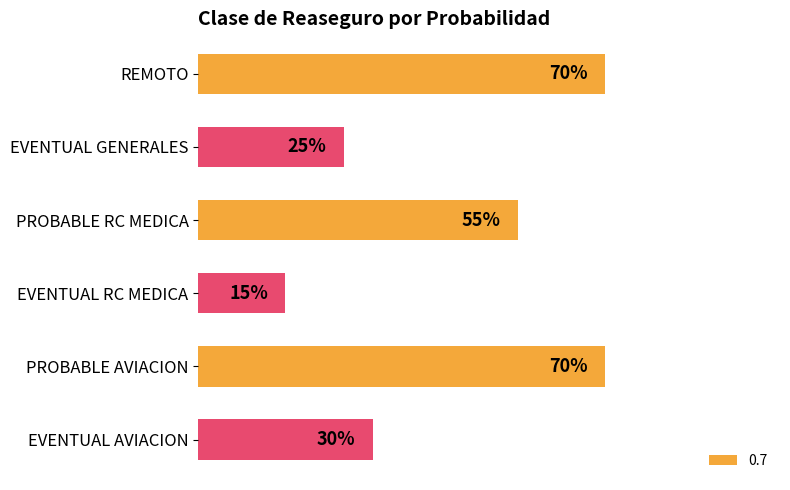

Read the value at REMOTO.

0.7